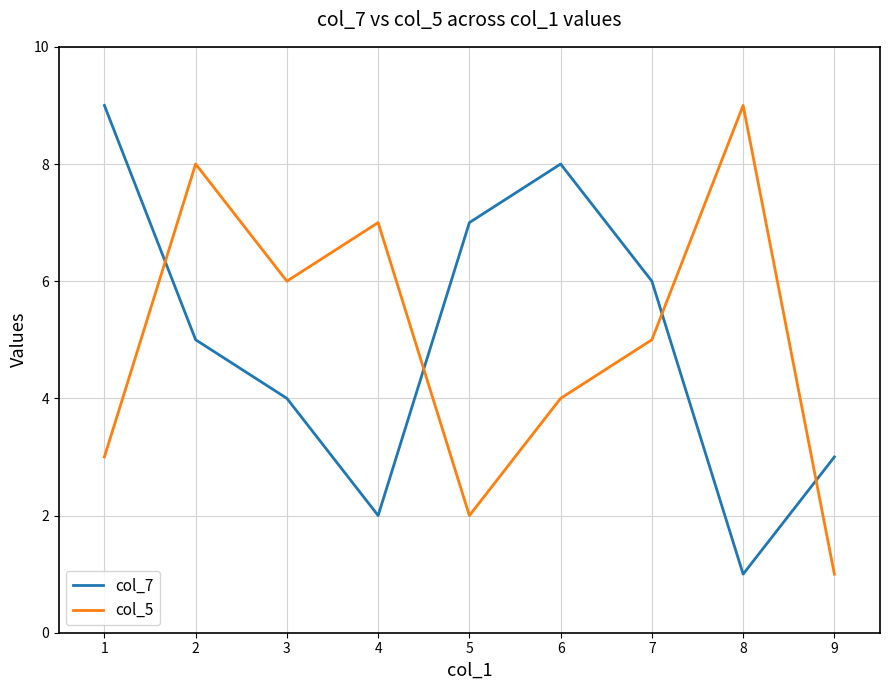

What is the spread (max minus min) of values at 8?

8